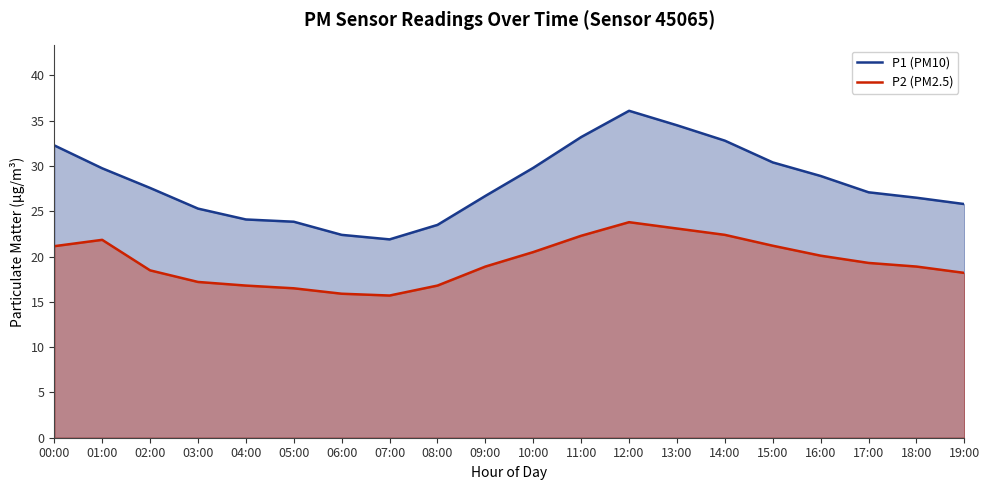

Is the value of P2 (PM2.5) at 13:00 greater than the value of P1 (PM10) at 05:00?

No